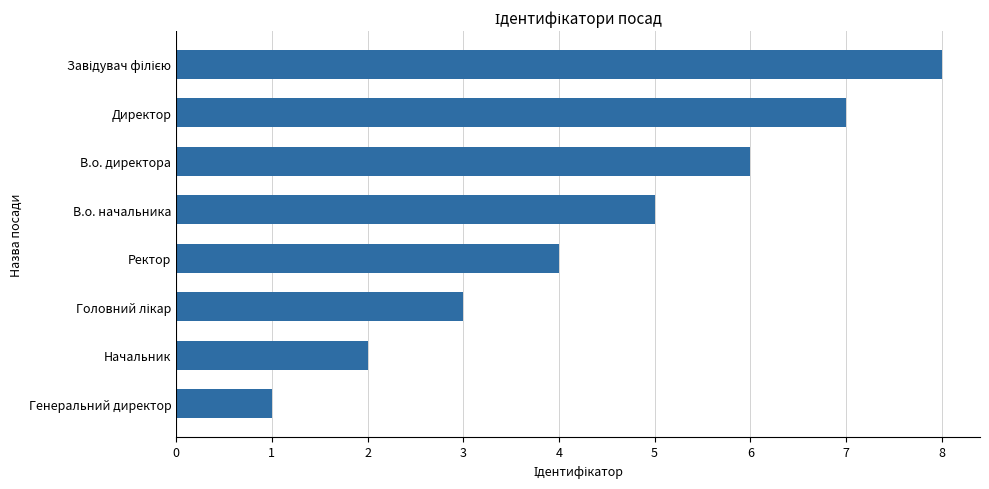

What is the sum of all values?

36